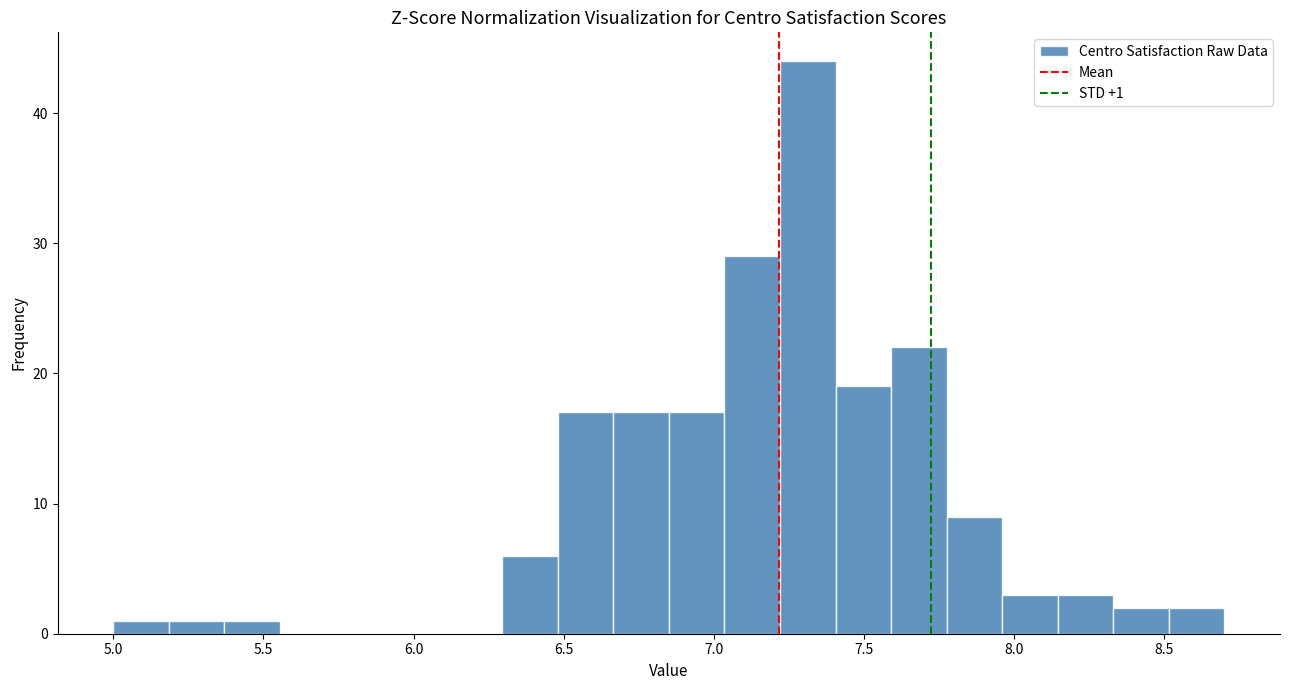

Around what value on the x-axis is the tallest bar? Give the approximate position of its centre, as read against the axis.

7.30